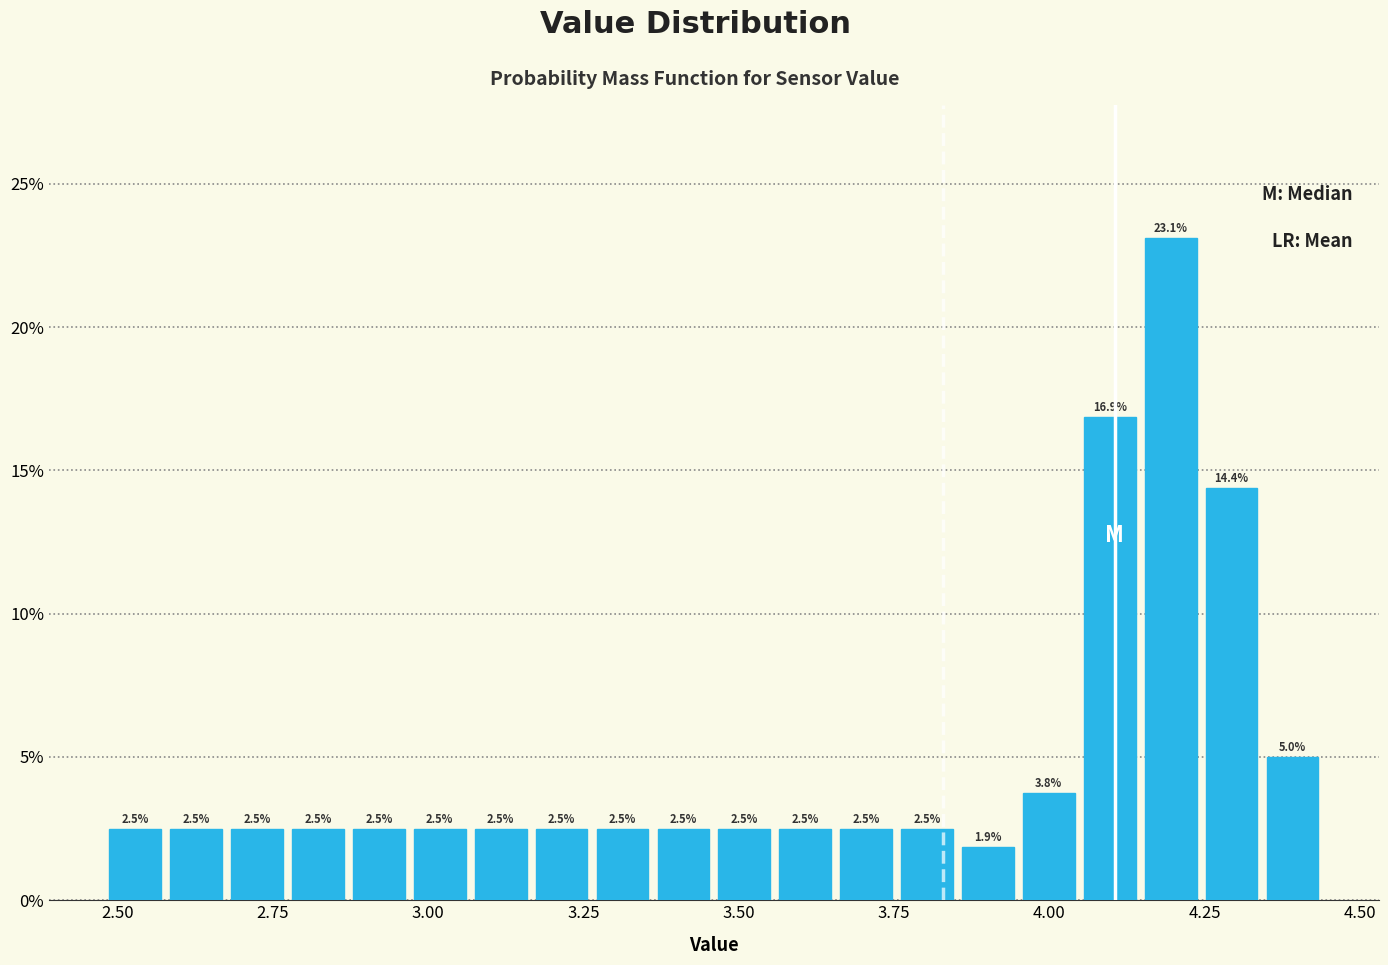

Read against the x-axis, roughly where is the centre of the tallest bar?

4.20